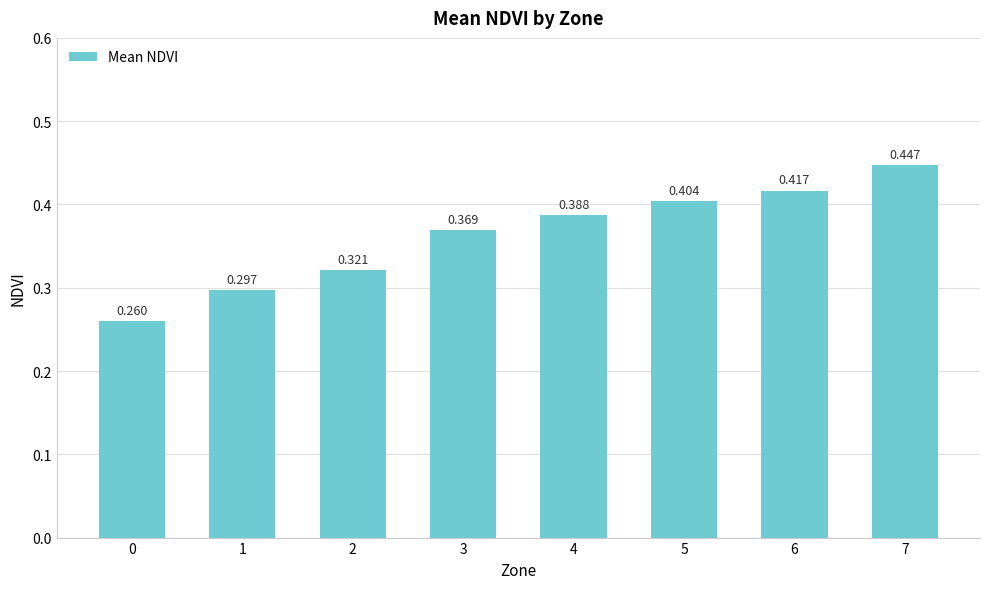

Rank the categories by value from highest to lowest.

7, 6, 5, 4, 3, 2, 1, 0